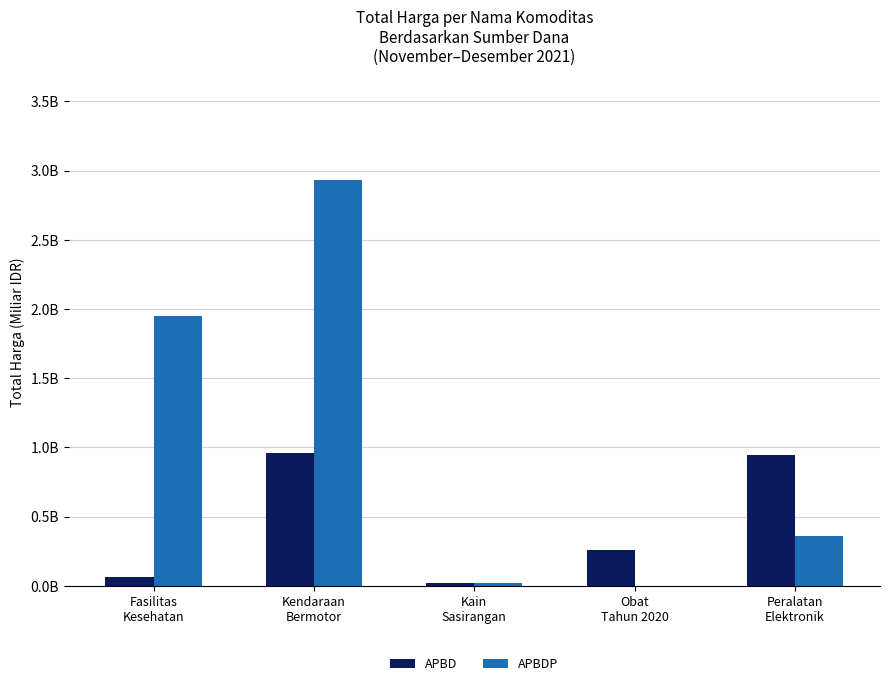

What are all the series names shown in the legend?

APBD, APBDP